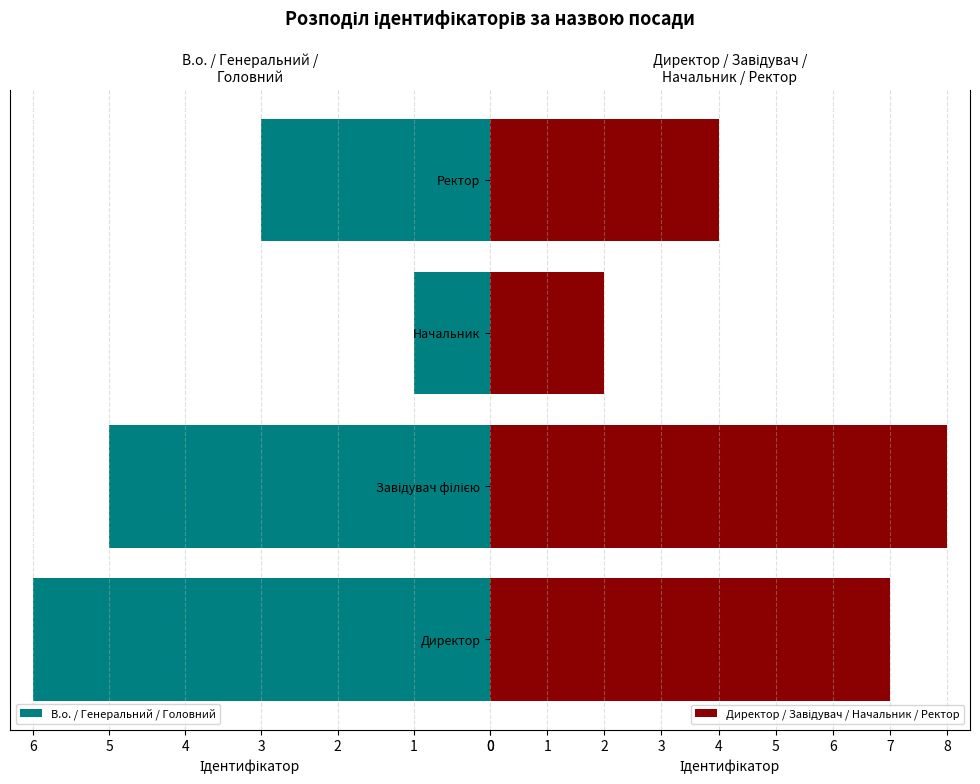

At which label does В.о. / Генеральний / Головний reach its peak?

В.о. директора